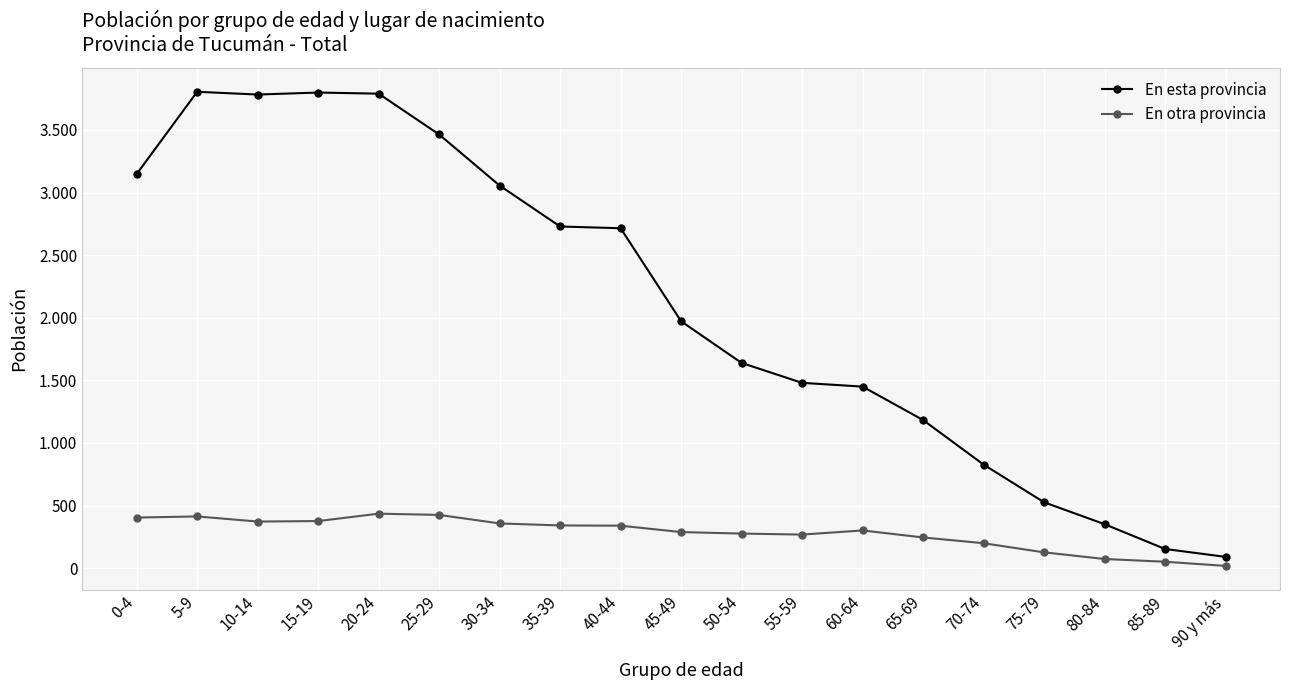

Rank the series by their average value, from highest to lowest.

En esta provincia, En otra provincia